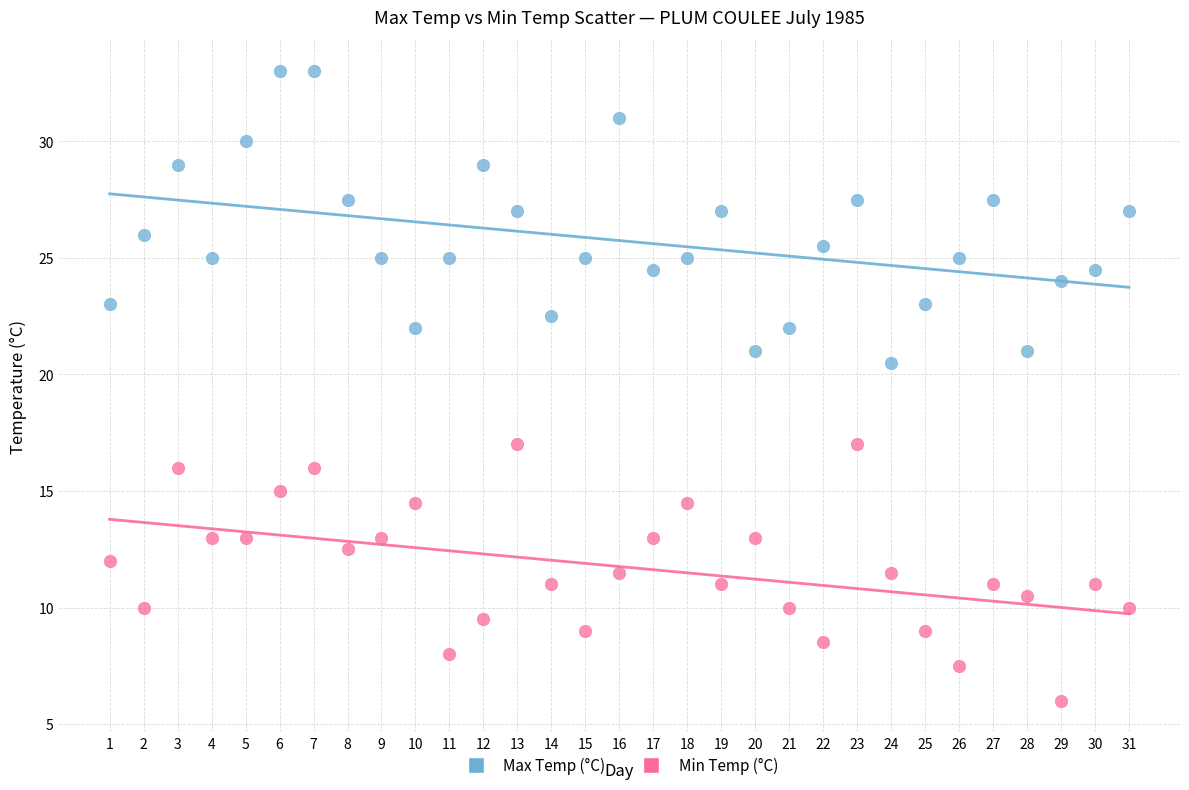

Which series has the widest spread of Y values?

Max Temp (°C)